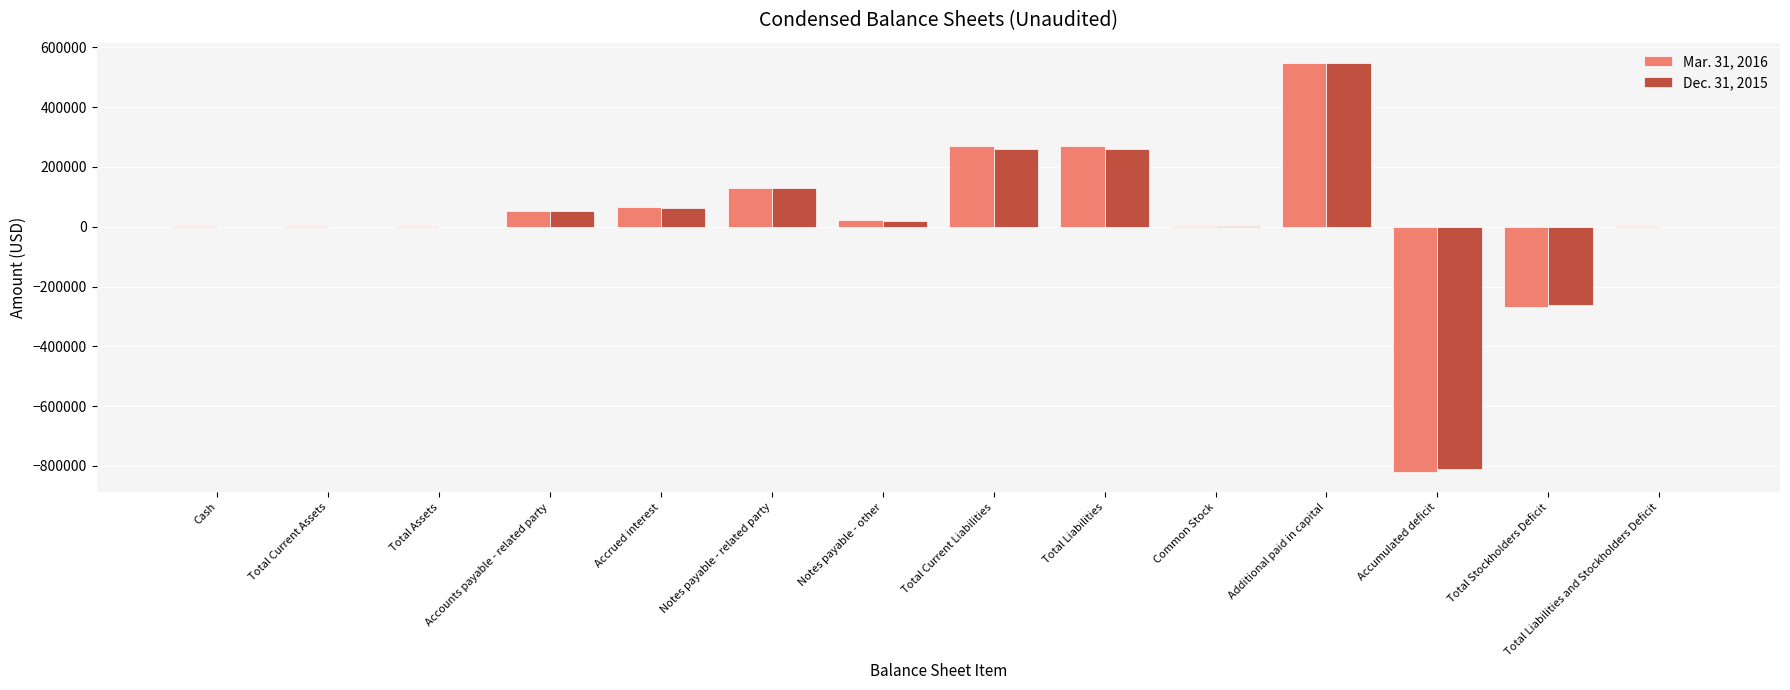

What is the sum of the Dec. 31, 2015 values at Total Liabilities and Total Current Assets?

262221